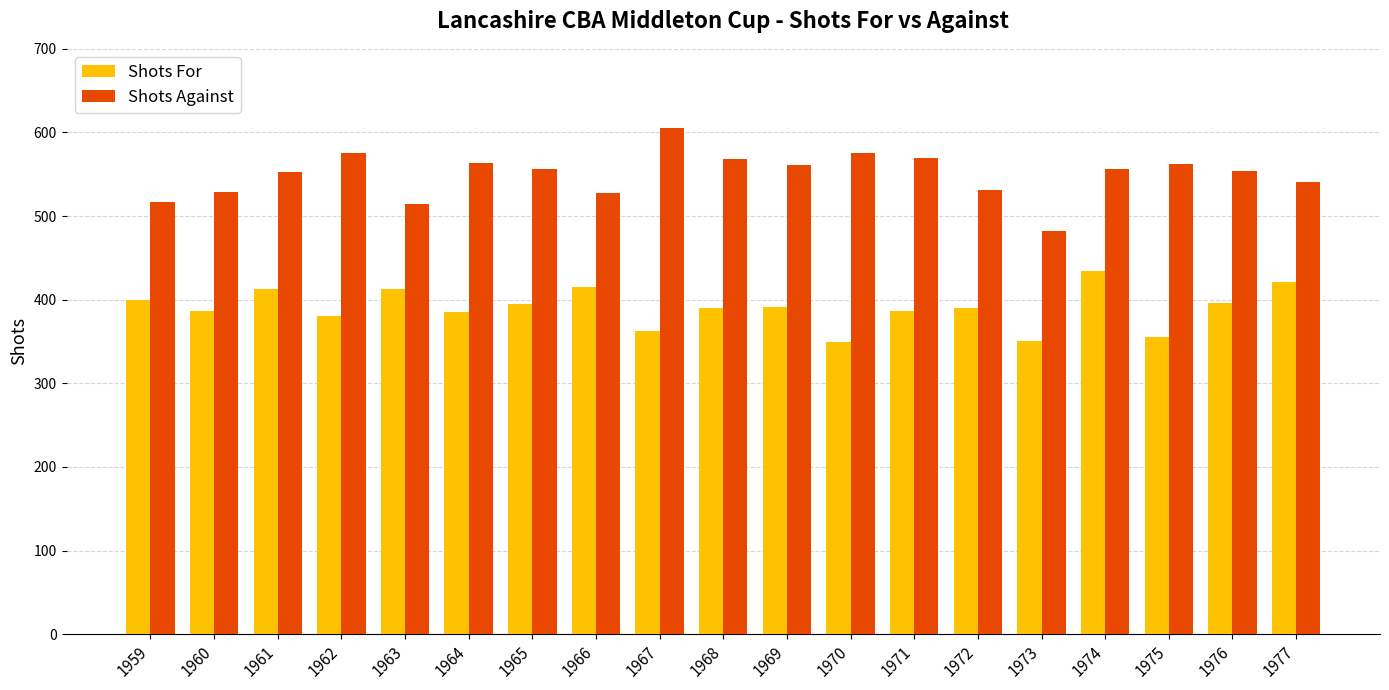

Does the chart contain stacked bars?

No